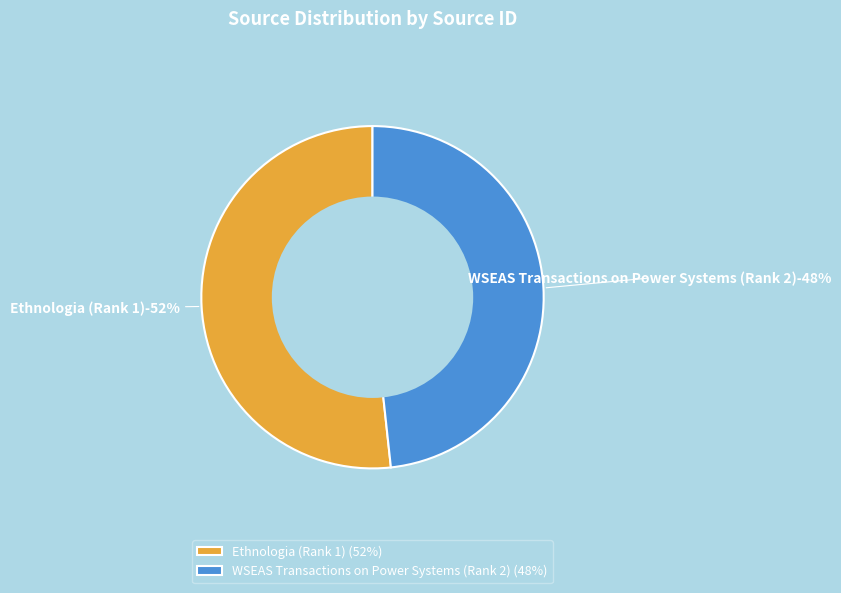

What percentage is the WSEAS Transactions on Power Systems (Rank 2) slice, to the nearest percent?

48%